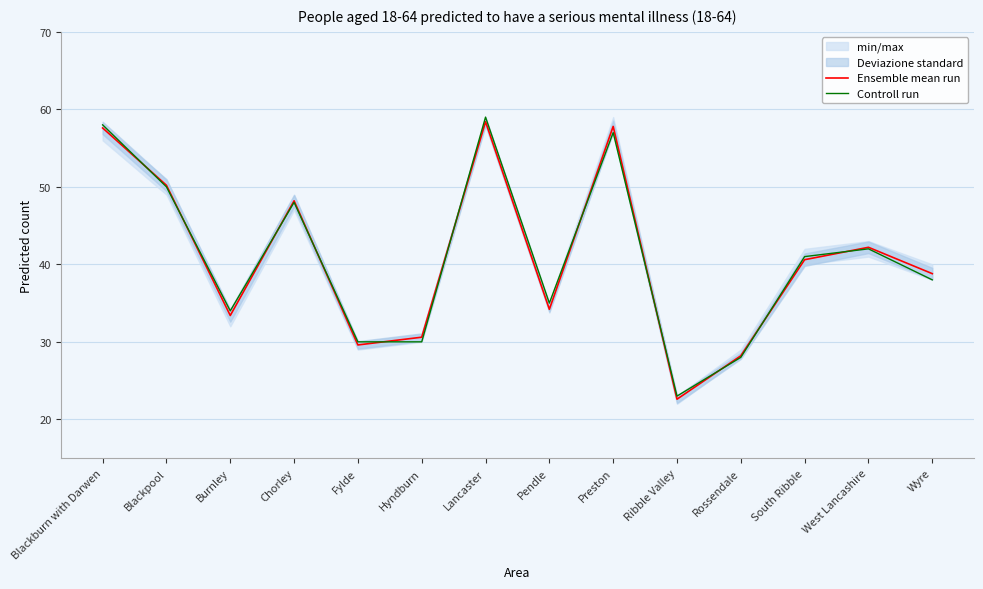

Between Pendle and Blackburn with Darwen, which is larger?

Blackburn with Darwen